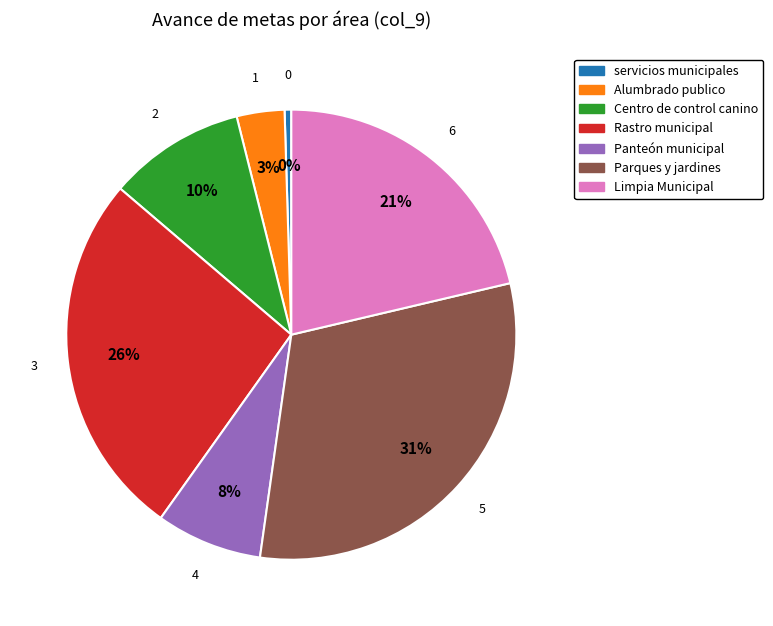

Is it true that Limpia Municipal is 35% of the pie?

False